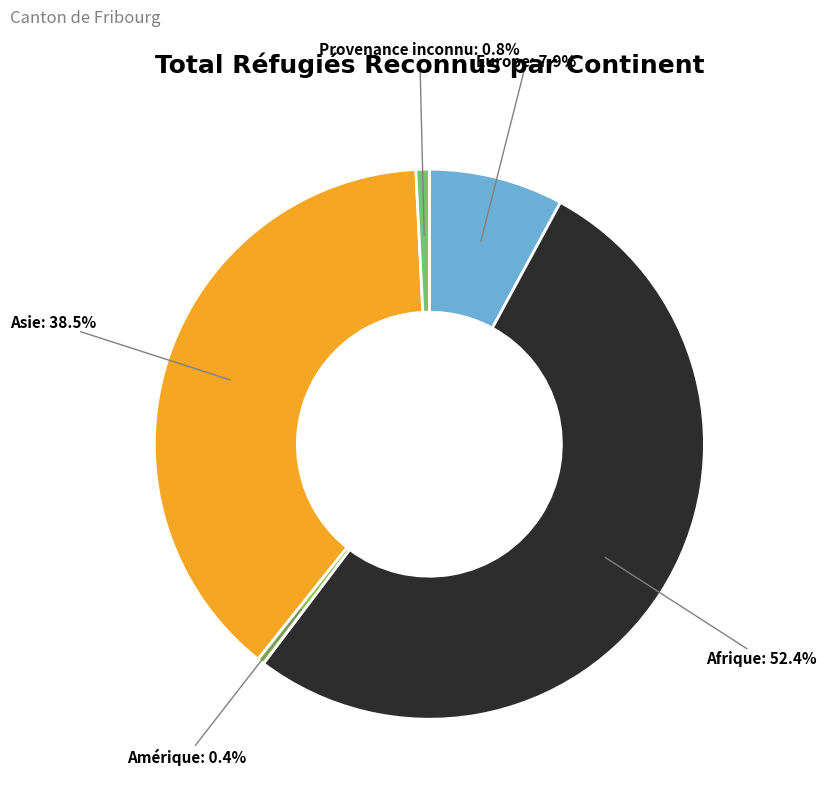

To the nearest percent, what is the average slice percentage?

20%